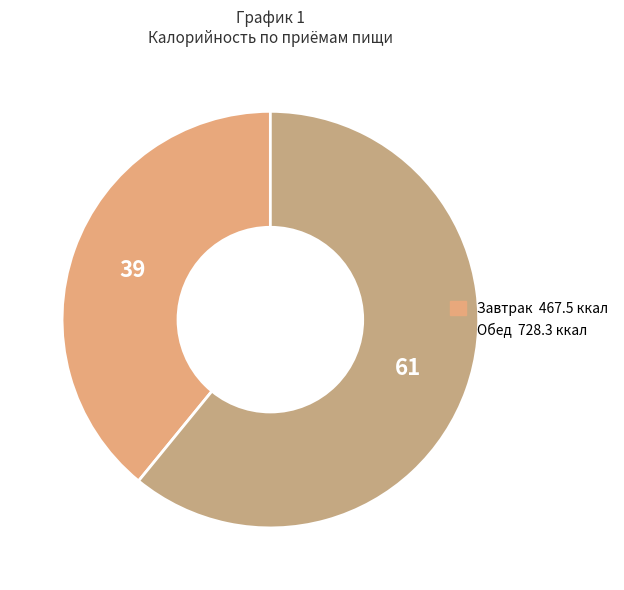

Does Обед represent more than half of the total?

Yes